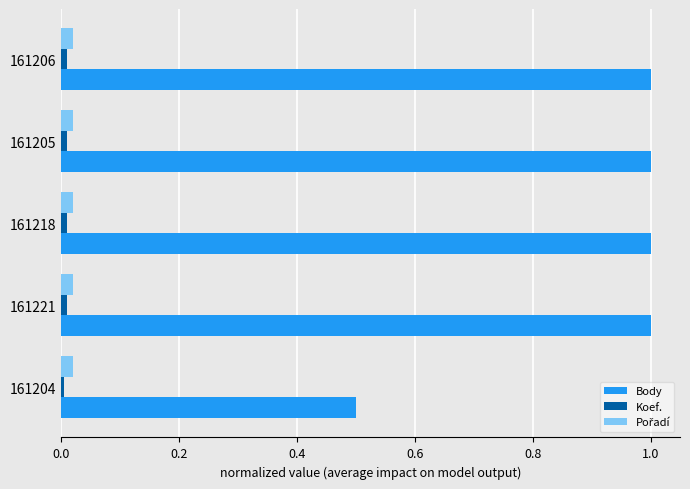

Which series has the widest spread of values?

Body